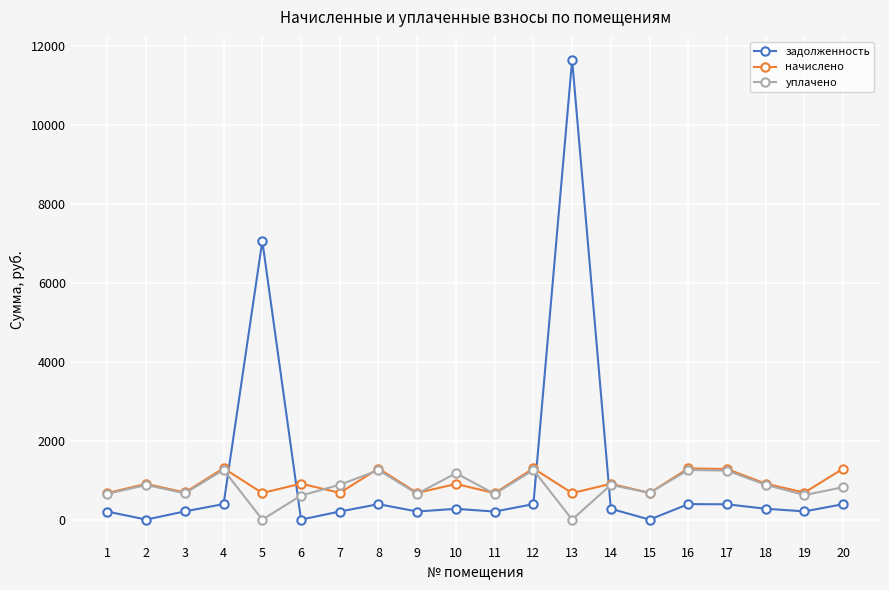

What is the greatest value displayed?

11649.6